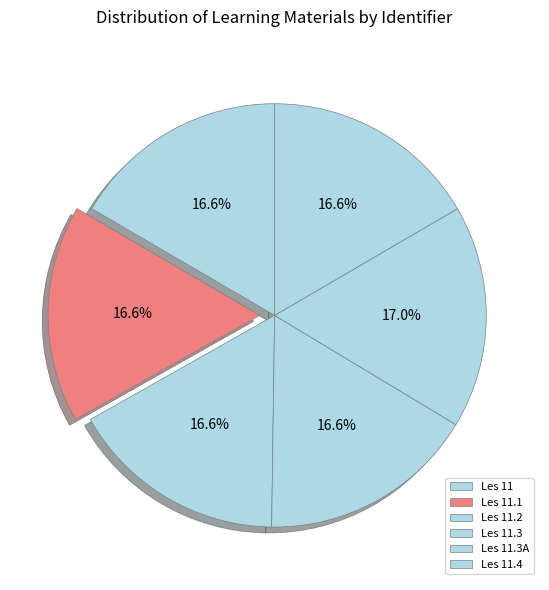

Which slice is the largest?

11.3A Delen in Zm